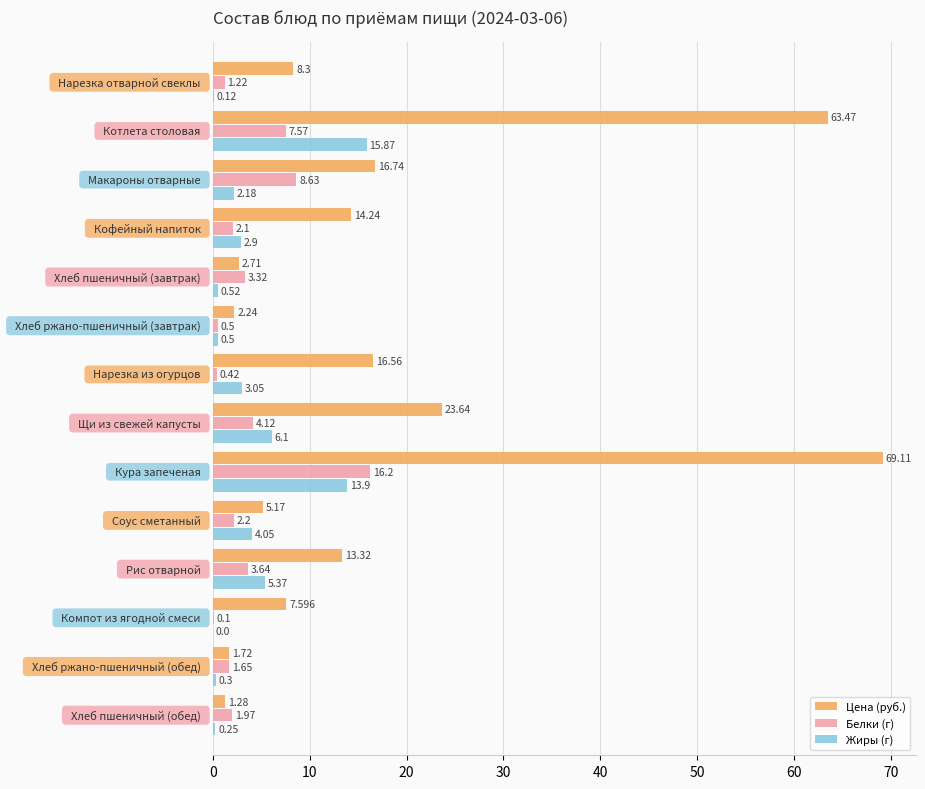

Which series has the largest total across all categories?

Цена (руб.)